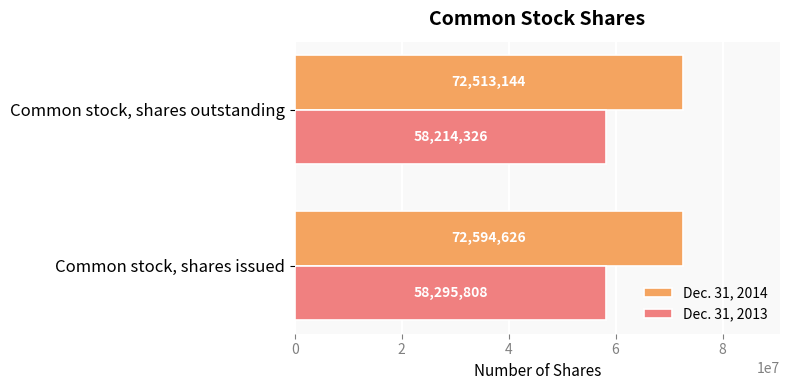

Rank the series by their maximum value, from highest to lowest.

Dec. 31, 2014, Dec. 31, 2013